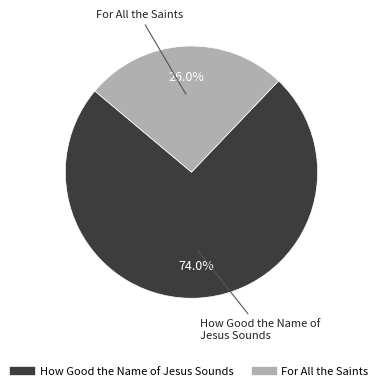

The For All the Saints slice represents 26% of the pie. True or false?

True